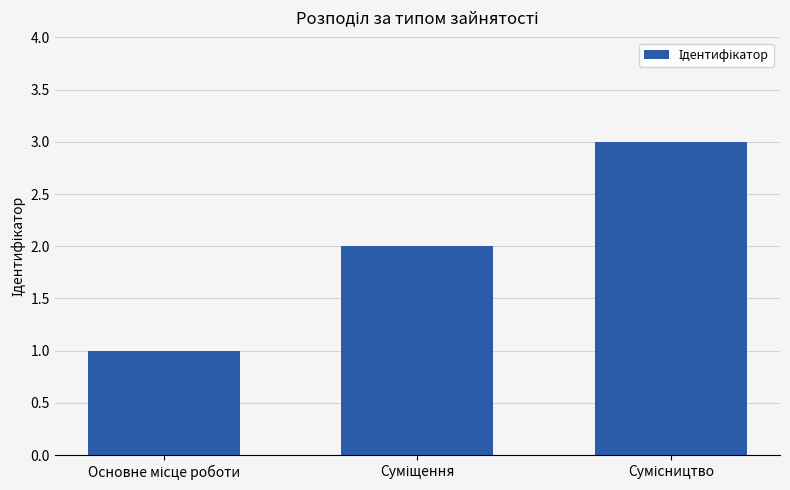

What is the maximum value shown in the chart?

3